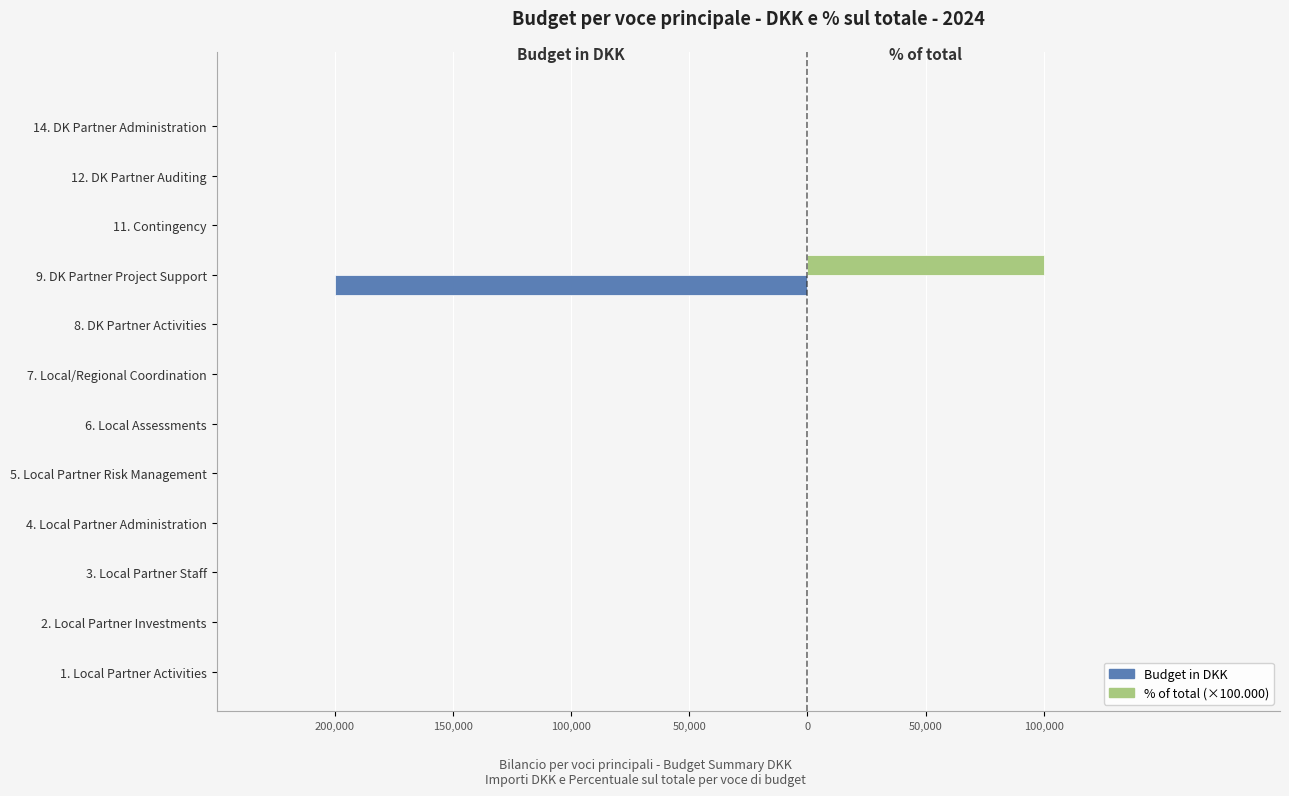

What are all the series names shown in the legend?

Budget in DKK, % of total (×100.000)